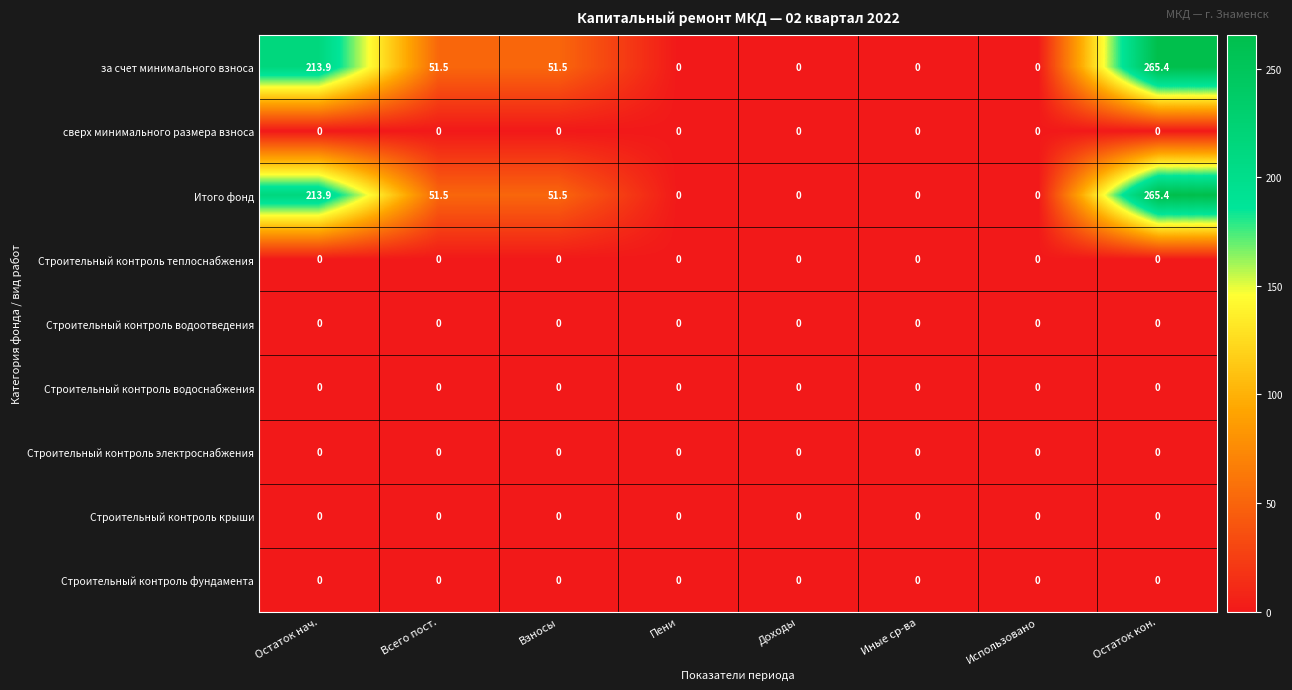

What is the greatest value displayed?

265.4